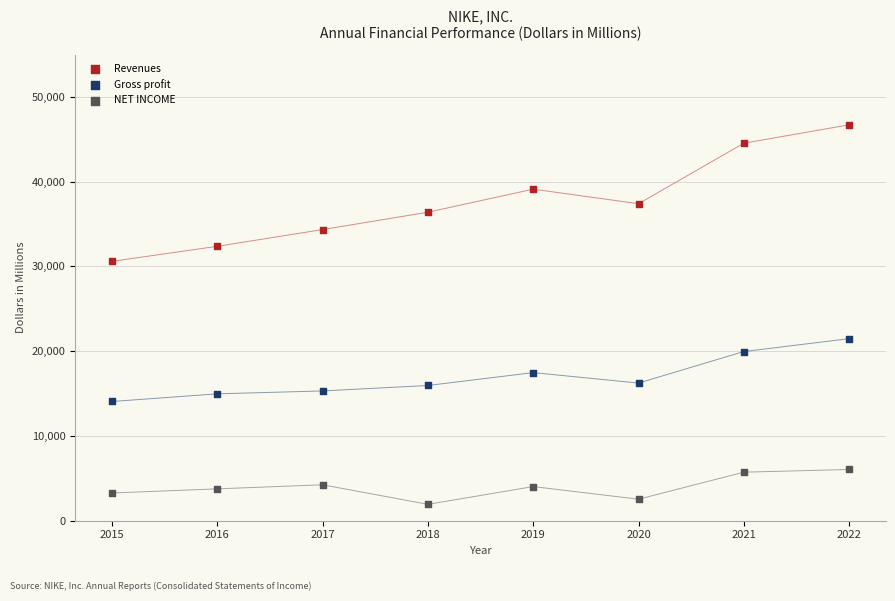

Which series contains the lowest Y value?

NET INCOME